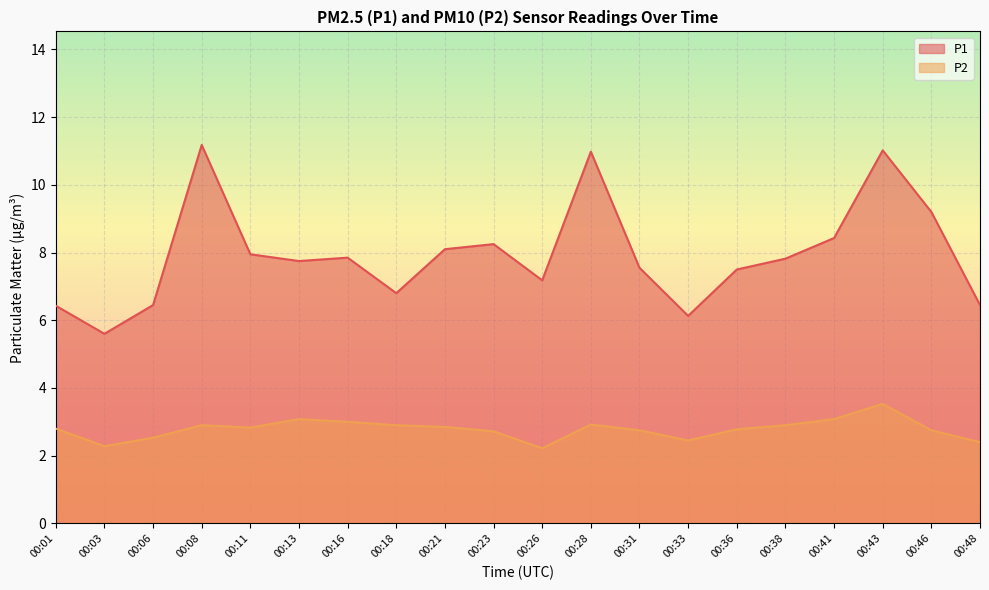

How many lines are shown in the chart?

2